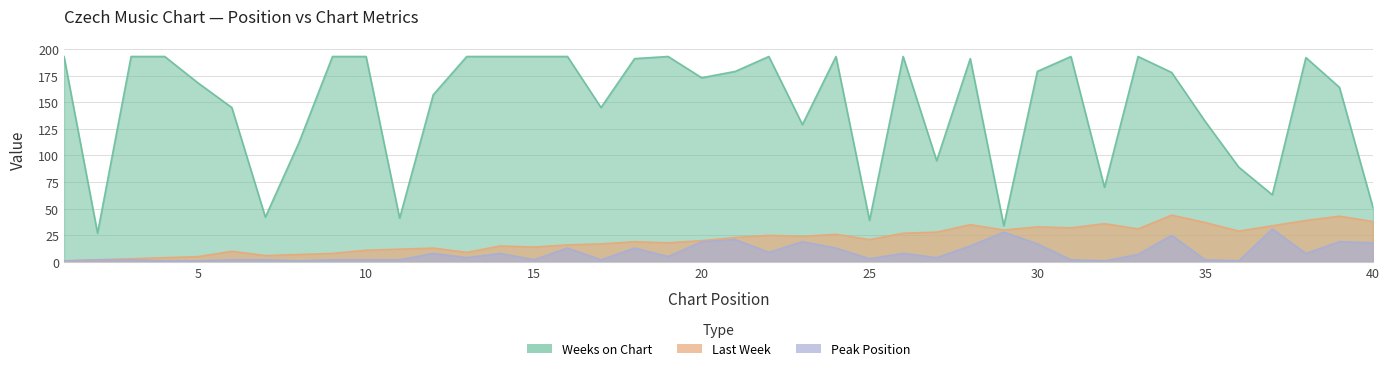

What is the total value across all series at 27?

127